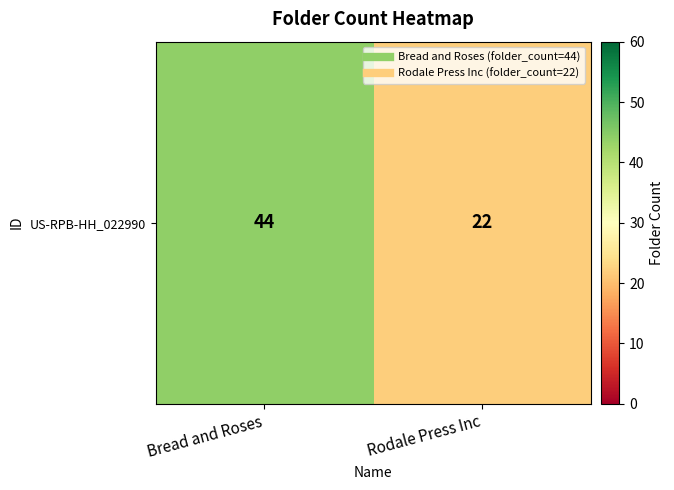

Where is the data nearest to the value 33?

Bread and Roses